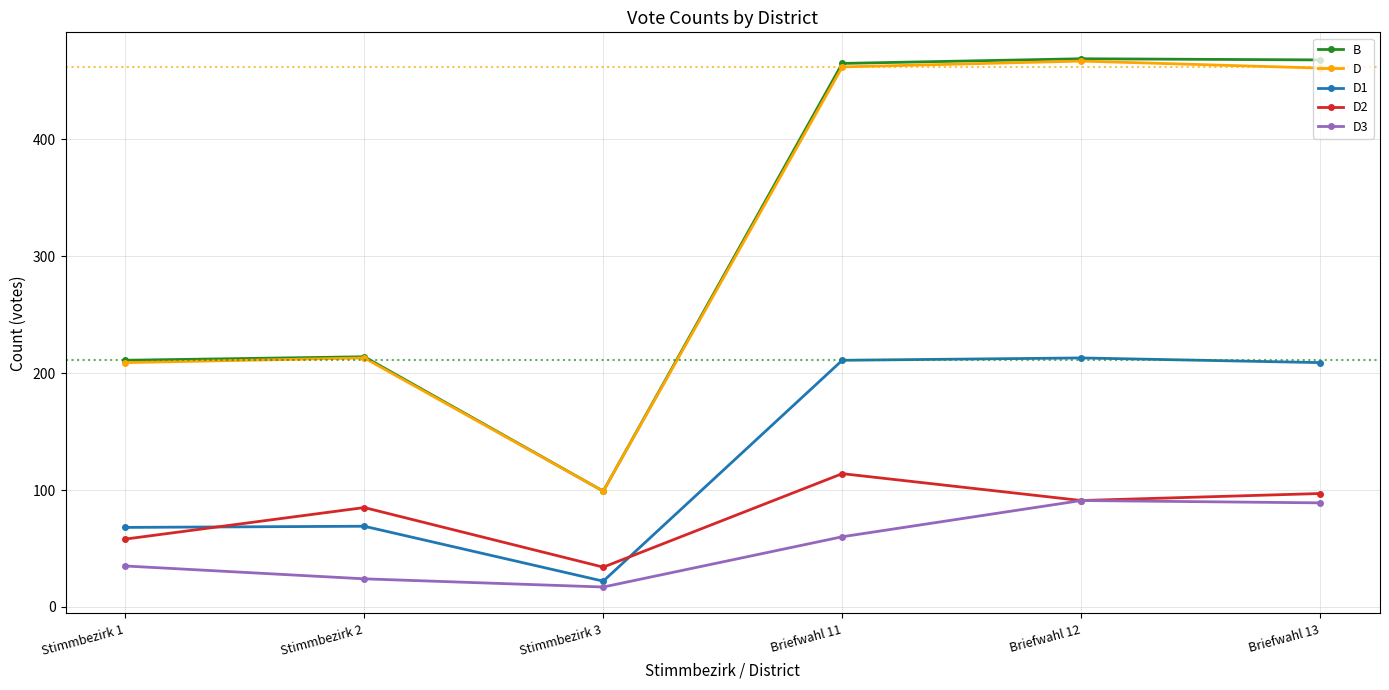

Where is the first local minimum for D3?

Stimmbezirk 3